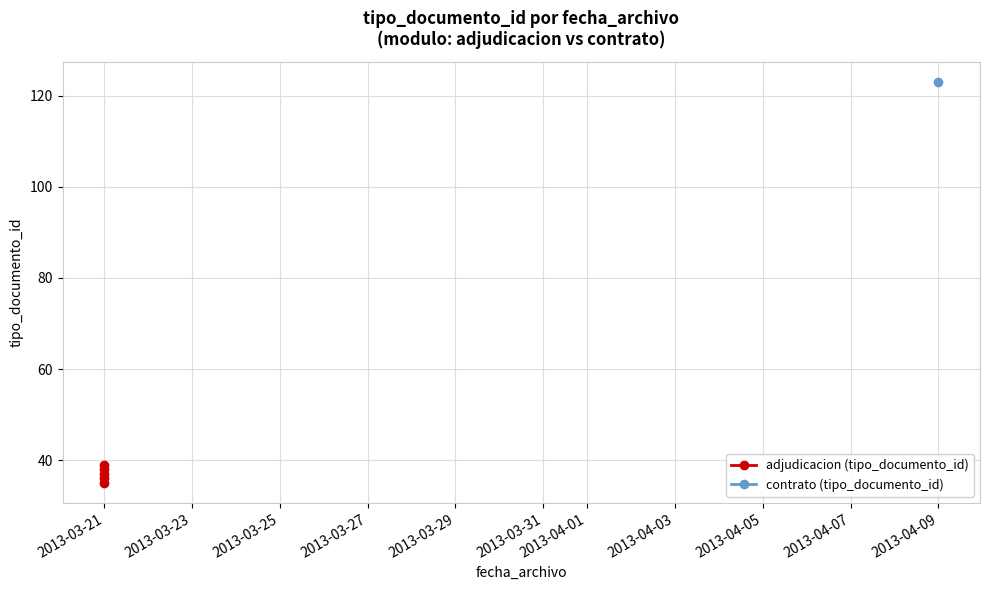

How many interior local peaks (higher than both neighbors) does the data have?

2